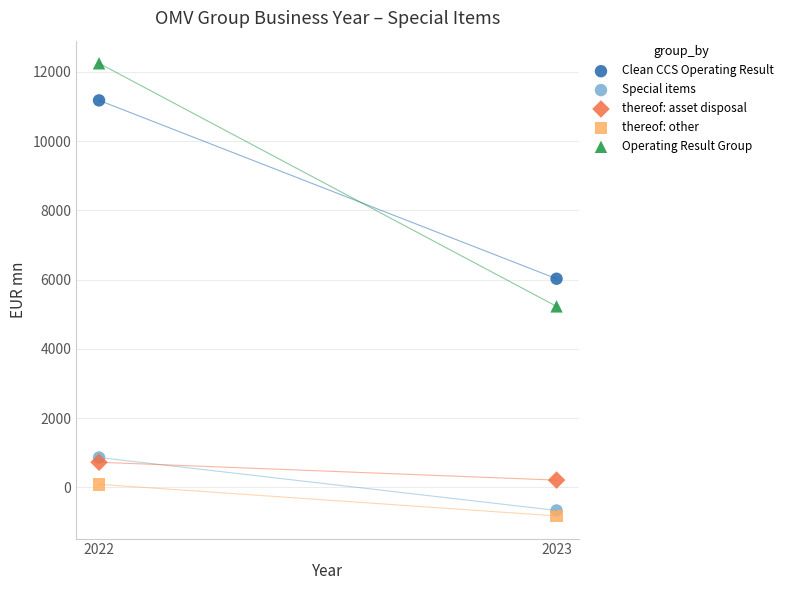

What are all the series names shown in the legend?

Clean CCS Operating Result, Special items, thereof: asset disposal, thereof: other, Operating Result Group